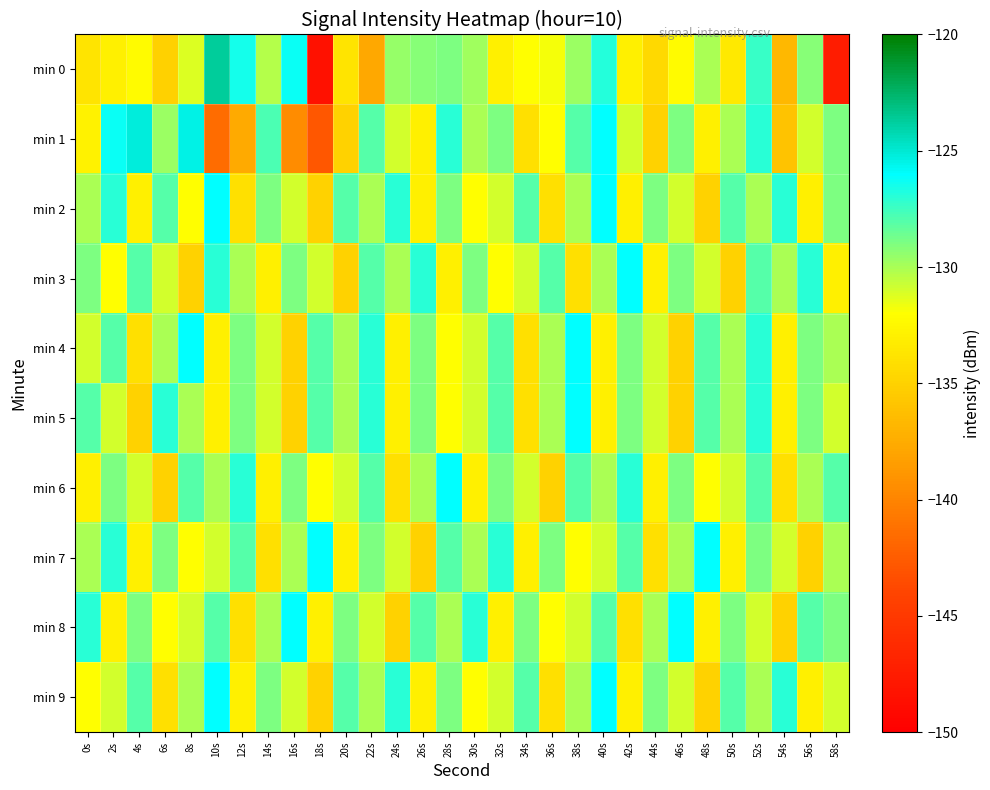

What is the total value across all series at 48s?

-1311.0